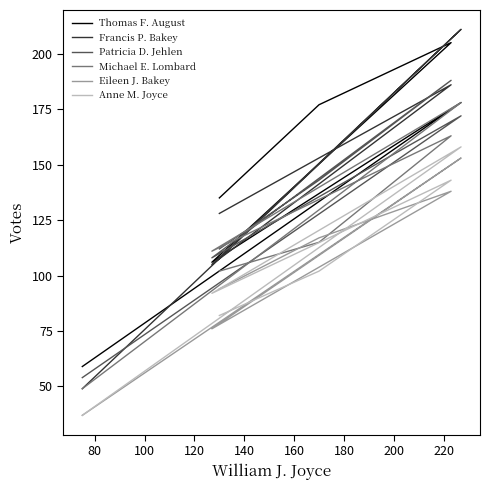

True or false: Eileen J. Bakey has more than 0 interior local peaks.

True